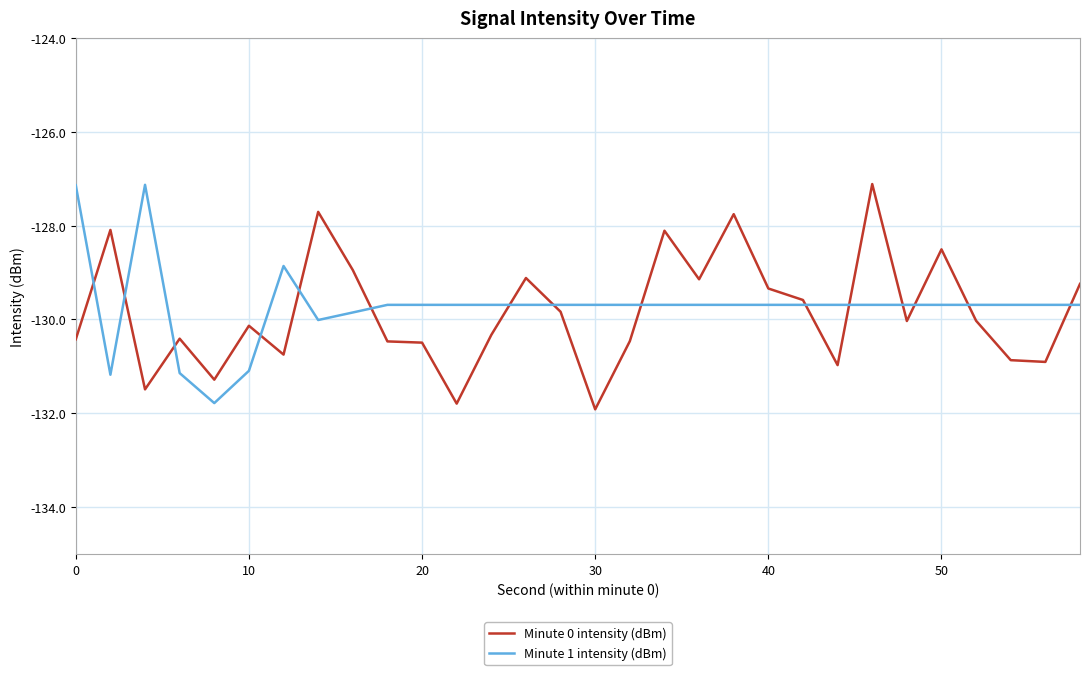

What is the greatest value displayed?

-127.1